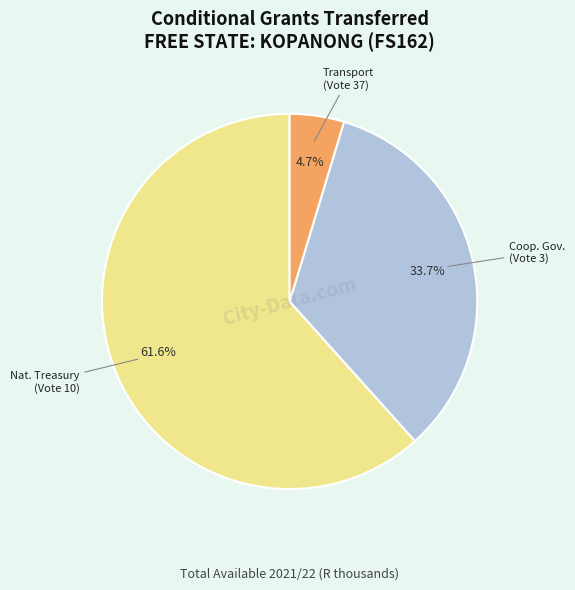

How many slices are in this pie chart?

3